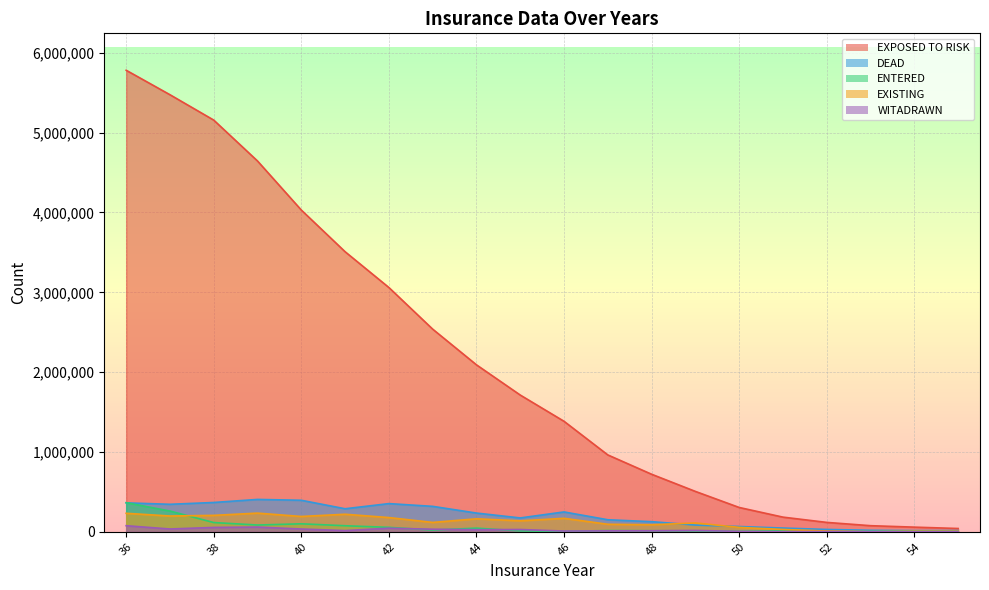

What is the minimum value for EXISTING?

2000